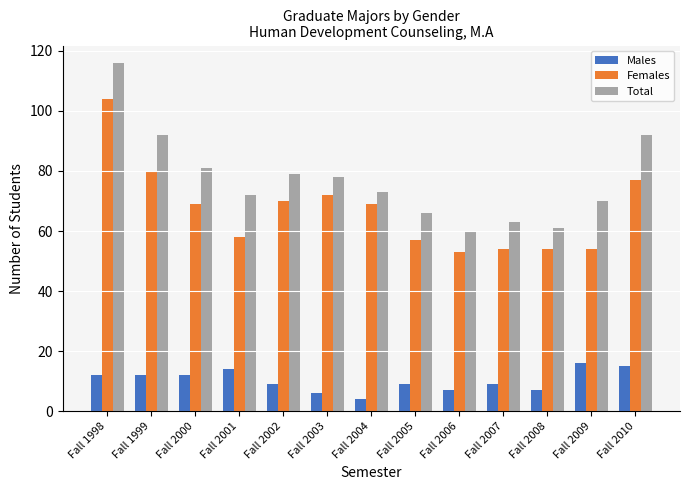

What are all the series names shown in the legend?

Males, Females, Total